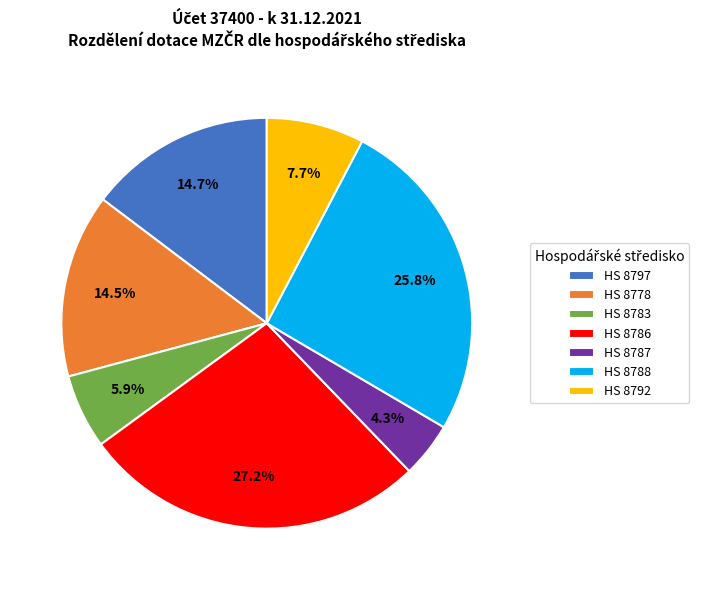

Does HS 8787 account for over 50% of the chart?

No